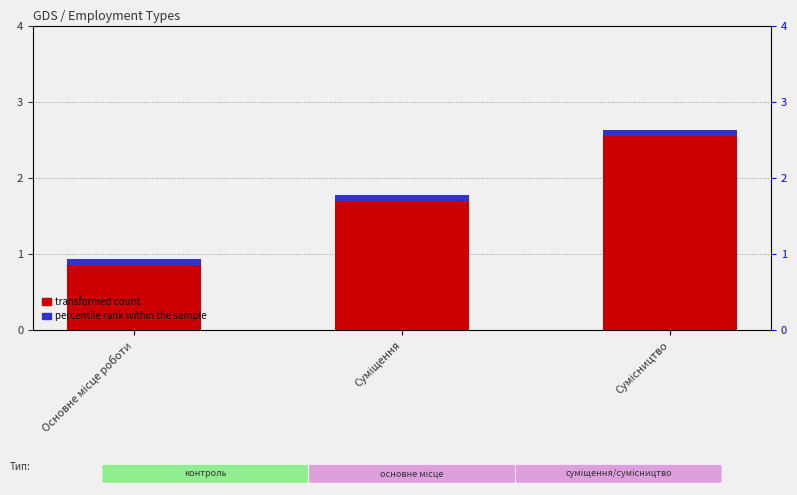

Rank the categories by percentile rank within the sample value from lowest to highest.

Основне місце роботи, Суміщення, Сумісництво